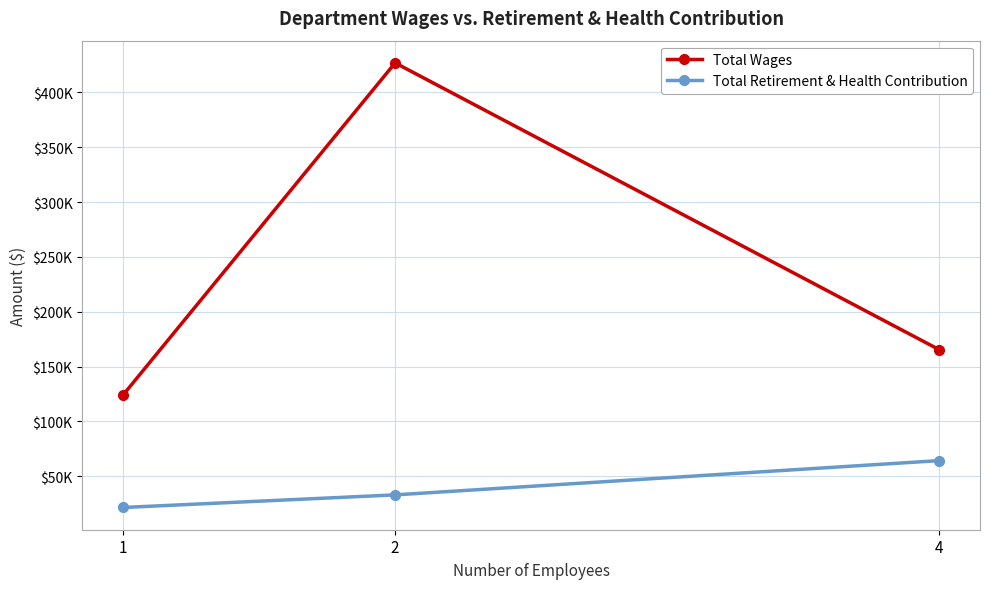

Is this an area chart (filled region under the line)?

No